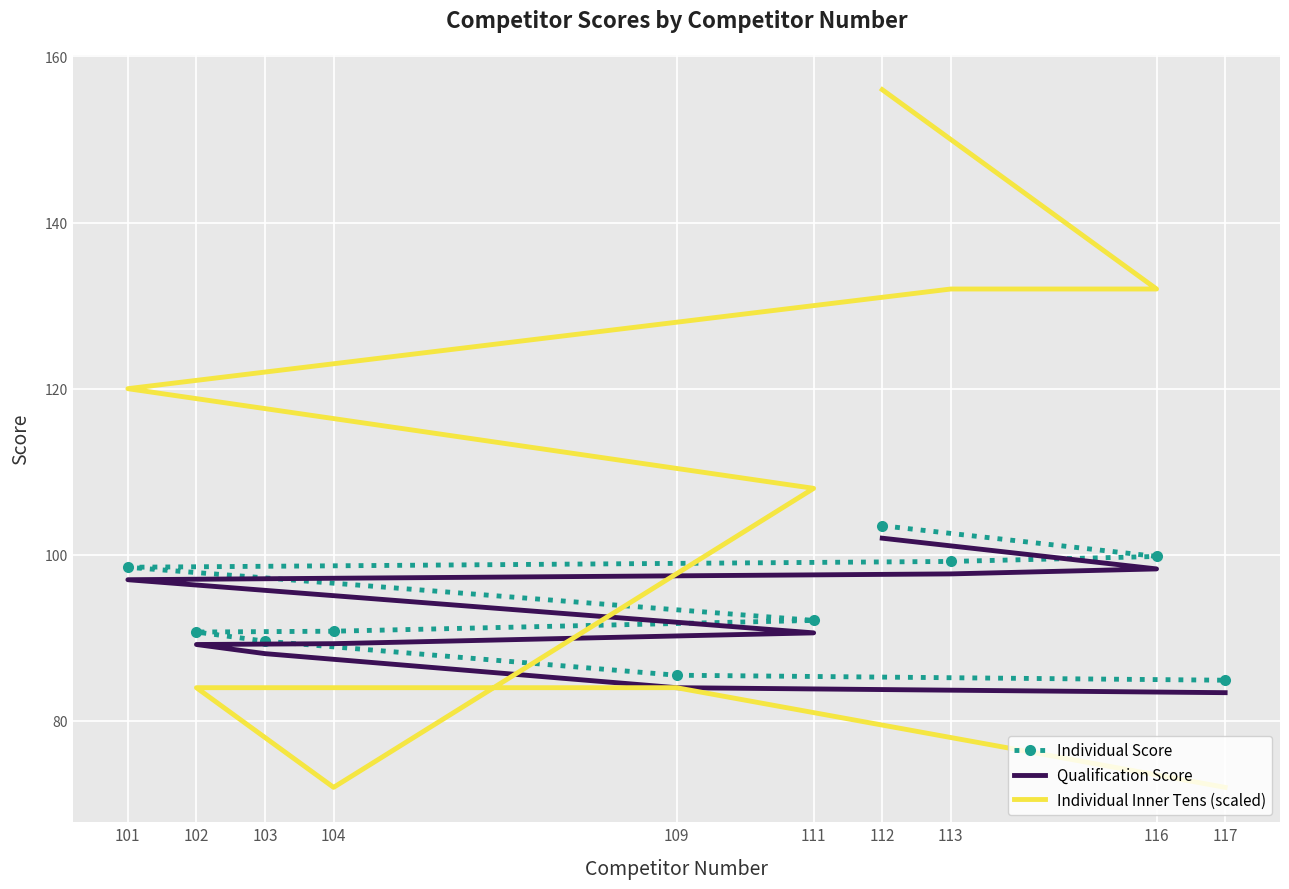

True or false: Individual Inner Tens (scaled) has a value of 131.0 at 103.

False